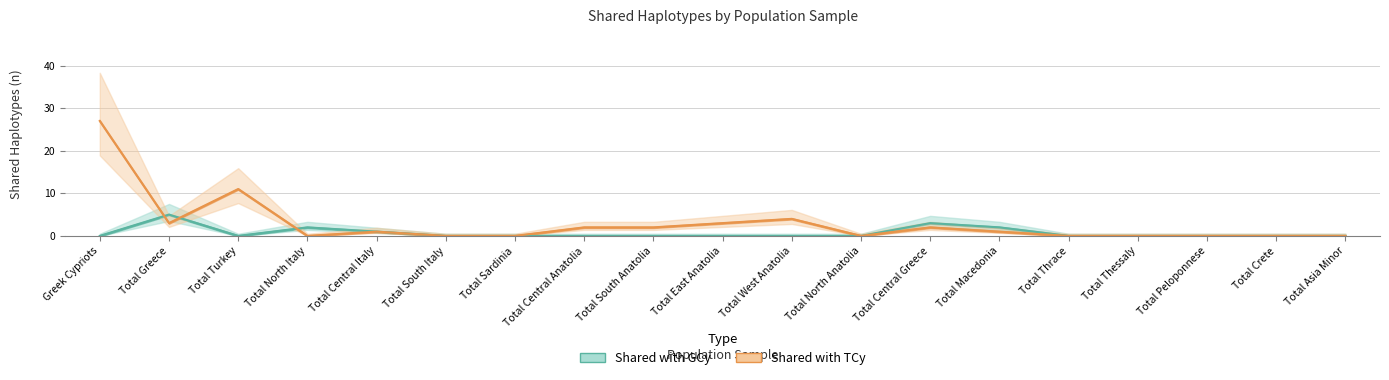

Rank the series by their maximum value, from lowest to highest.

shared_GCy, shared_TCy